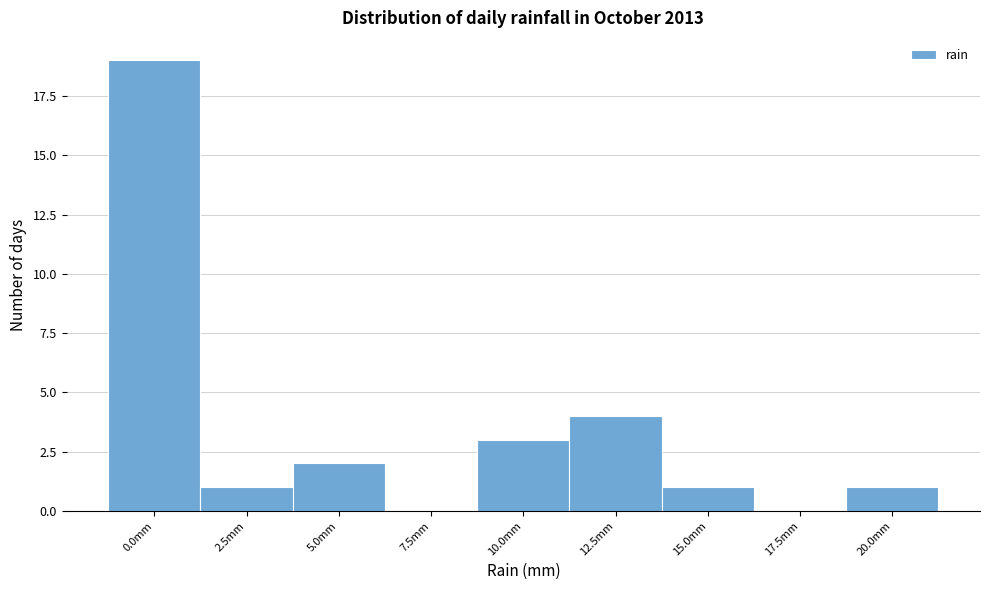

Reading left to right, what are all the values shown in this chart?

0.0mm=19	2.5mm=1	5.0mm=2	7.5mm=0	10.0mm=3	12.5mm=4	15.0mm=1	17.5mm=0	20.0mm=1